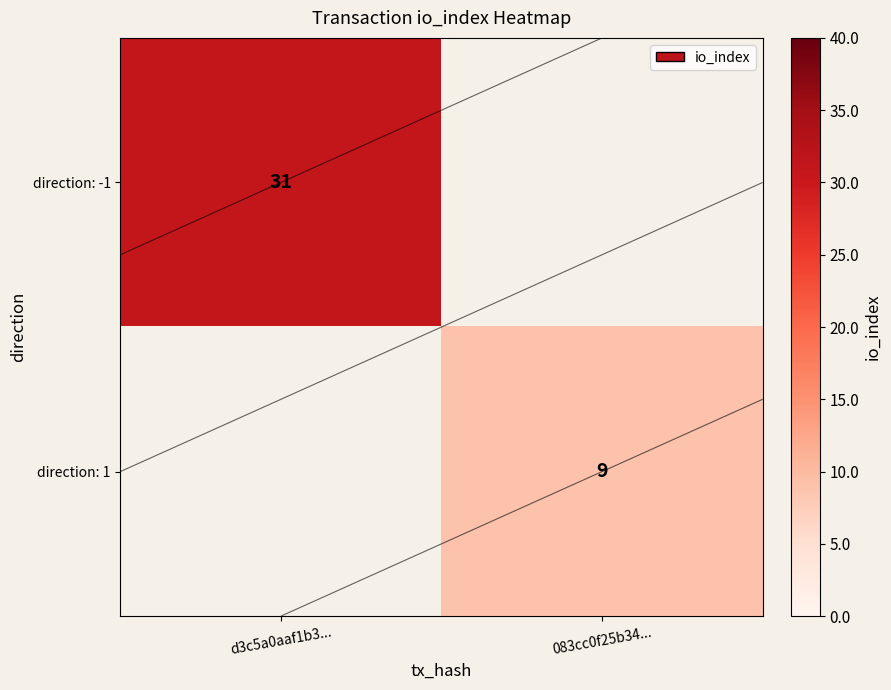

True or false: direction: 1 has a value of 9.0 at 083cc0f25b34....

True